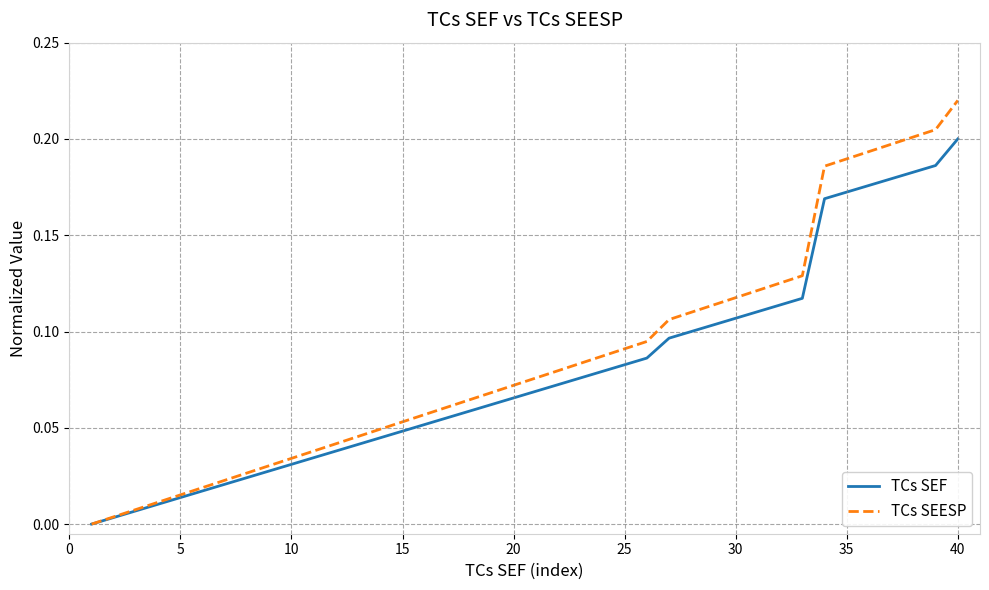

Does the chart have visible grid lines?

Yes